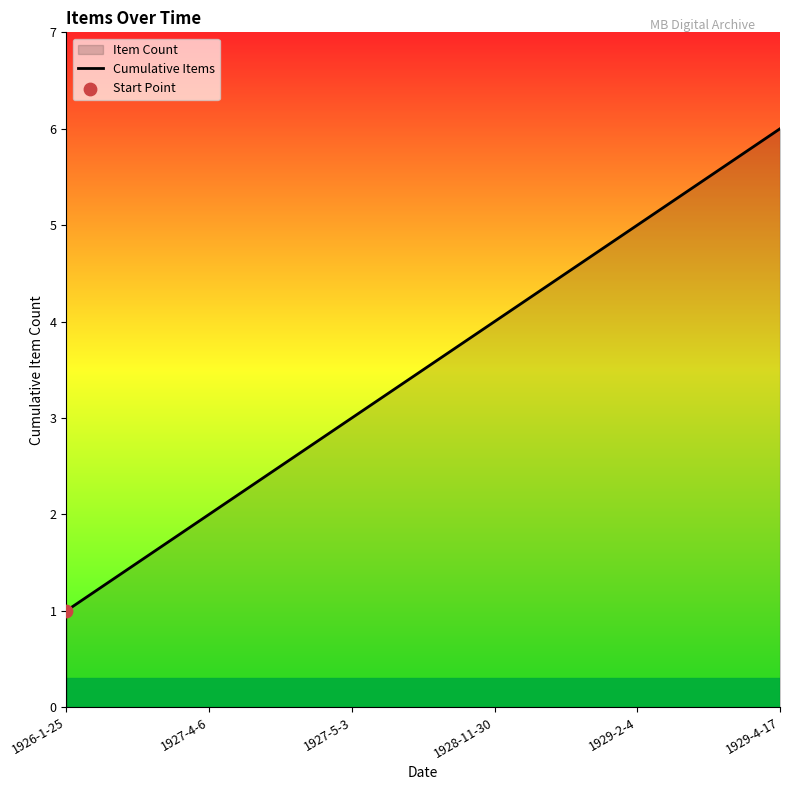

Between 1928-11-30 and 1929-4-17, which is larger?

1929-4-17